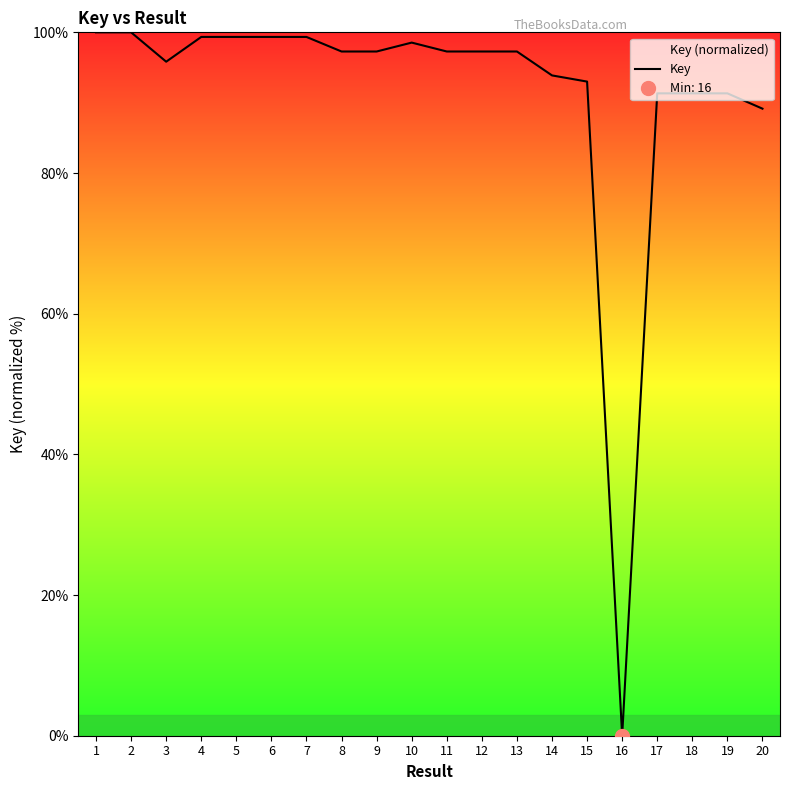

Reading left to right, transcribe all the data shown in this chart.

1=100.0	2=100.0	3=95.8	4=99.3	5=99.3	6=99.3	7=99.3	8=97.3	9=97.3	10=98.5	11=97.3	12=97.3	13=97.3	14=93.9	15=93.0	16=0.0	17=91.3	18=91.3	19=91.3	20=89.1